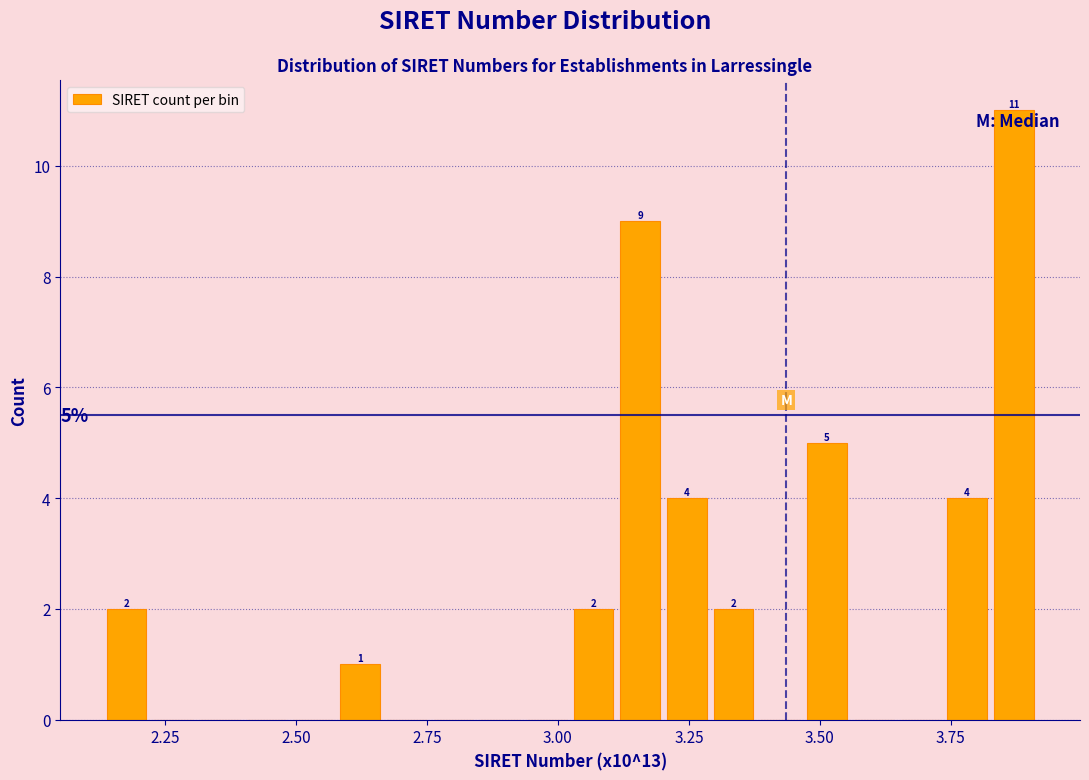

Around what value on the x-axis is the tallest bar? Give the approximate position of its centre, as read against the axis.

3.85